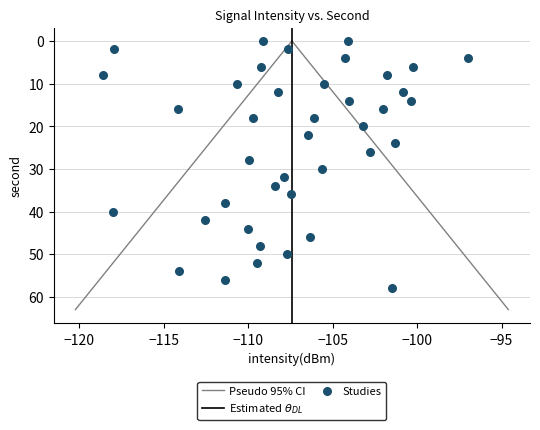

What is the range of Y values (max minus min)?

58